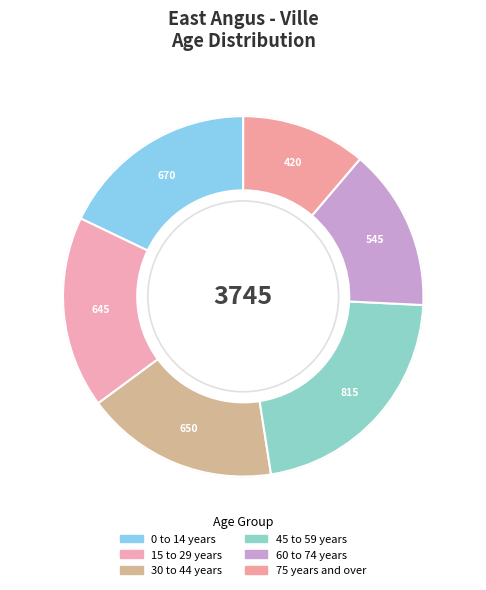

To the nearest percent, what is the difference between the 30 to 44 years and 45 to 59 years slice percentages?

4%